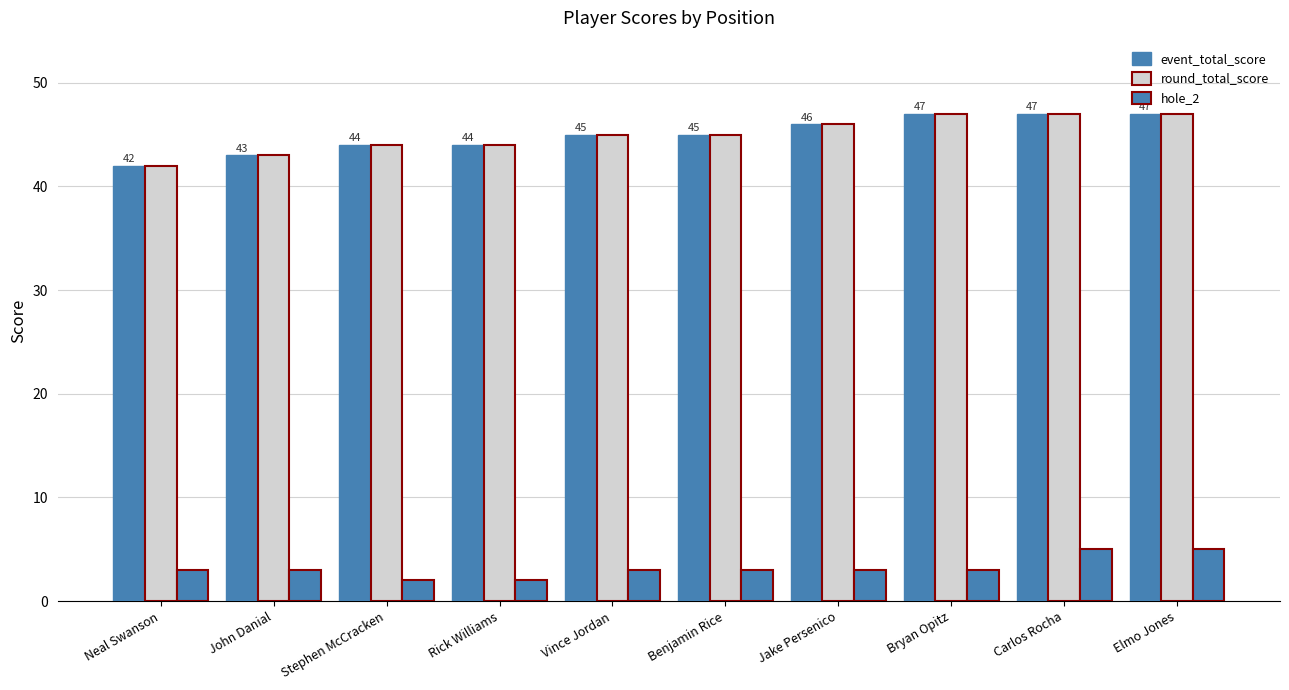

The round_total_score series shows 15 at Bryan Opitz. True or false?

False